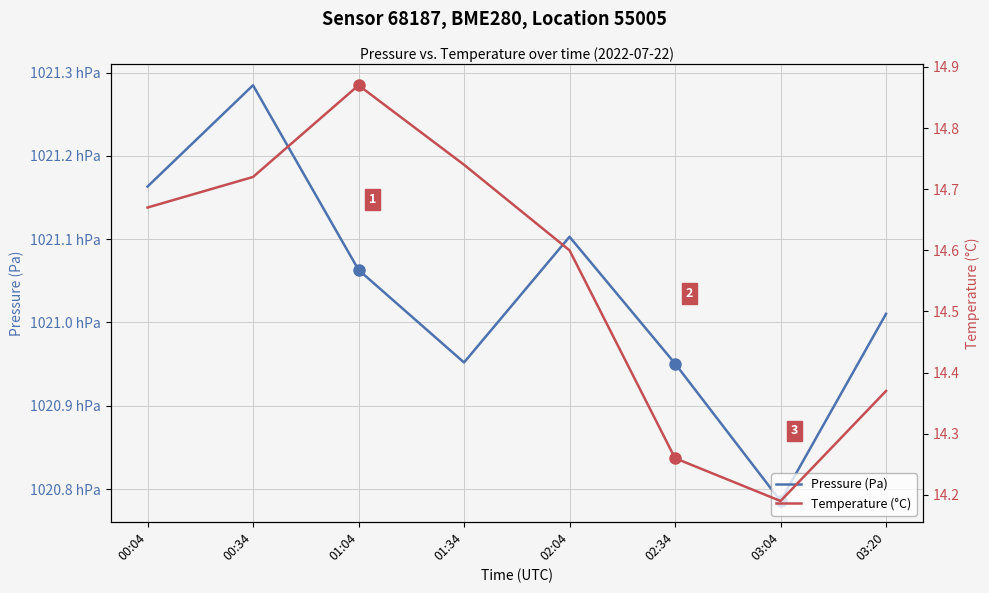

What is the maximum value for Pressure (Pa)?

102128.5